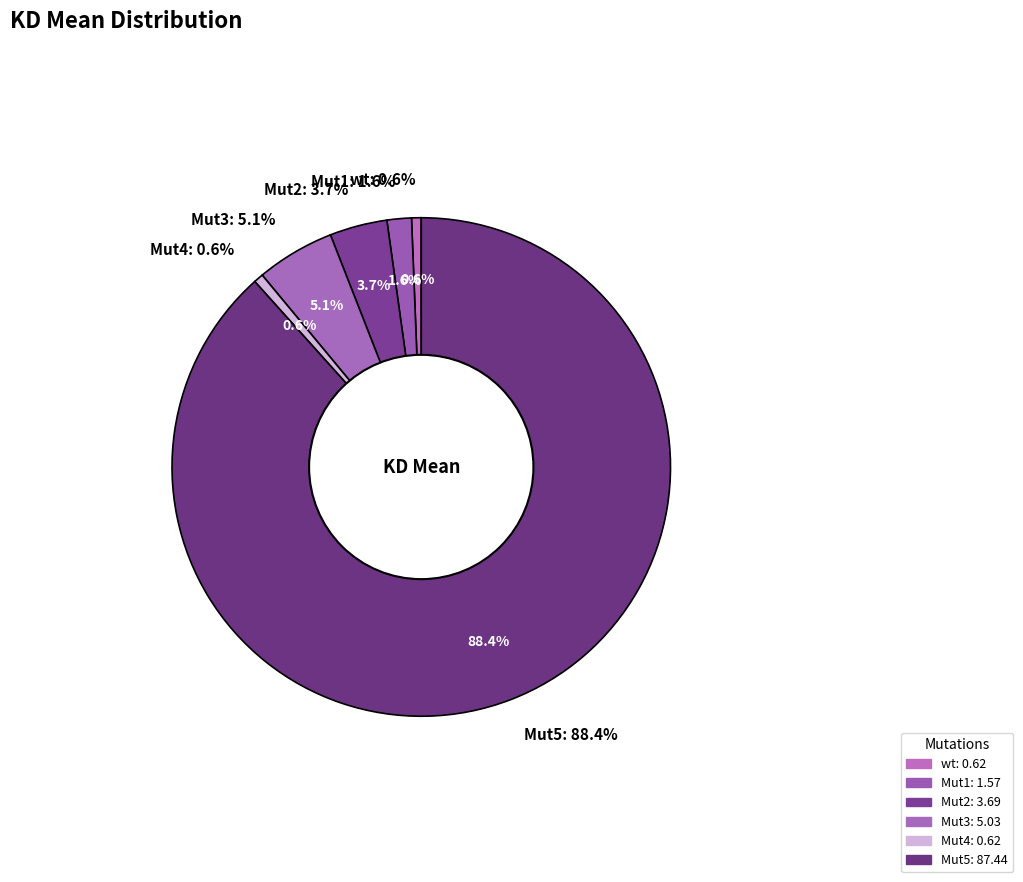

Rank the categories by value from highest to lowest.

Mut5, Mut3, Mut2, Mut1, Mut4, wt